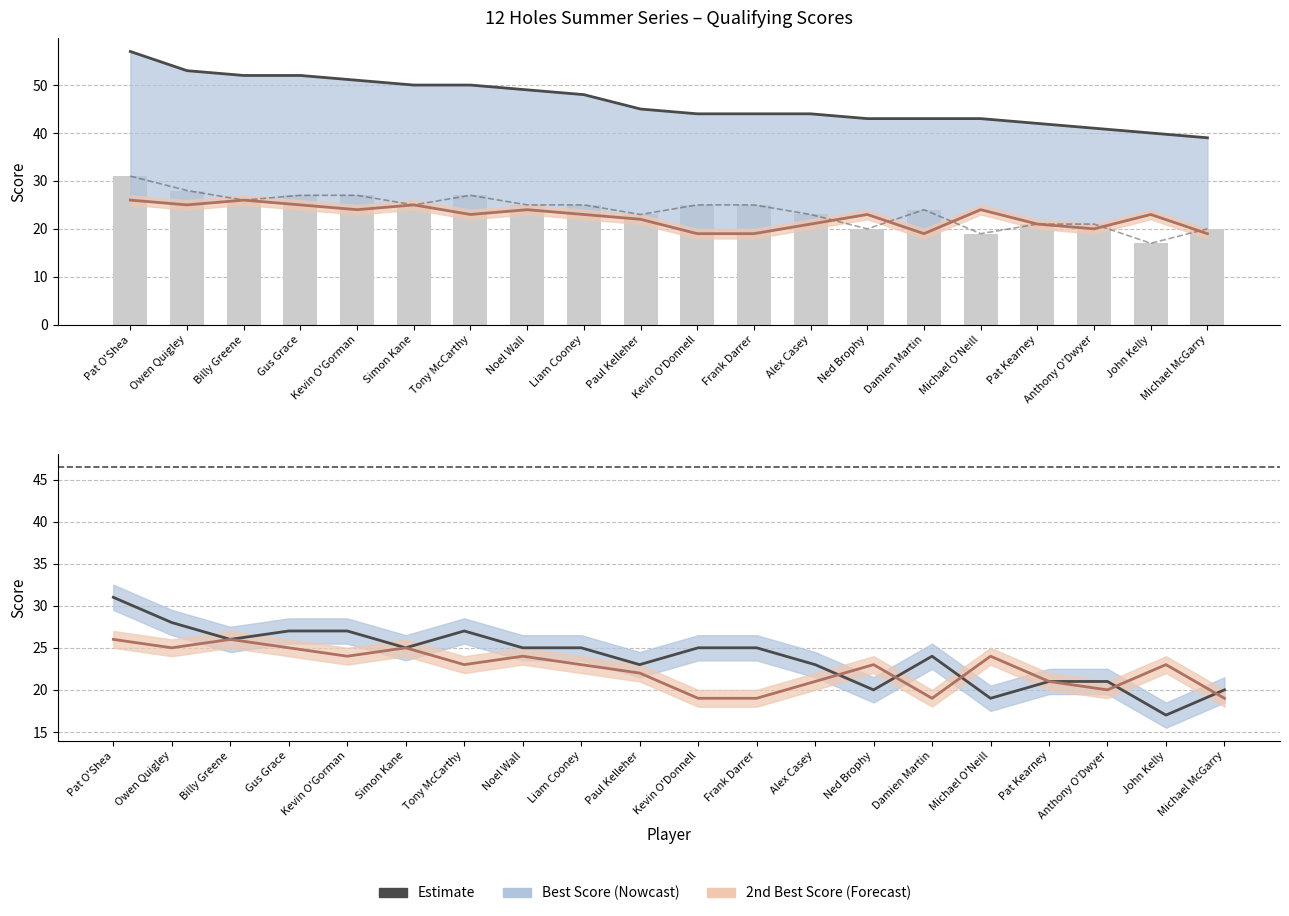

What is the value of the Best Score bar at the 8th from the left?

25